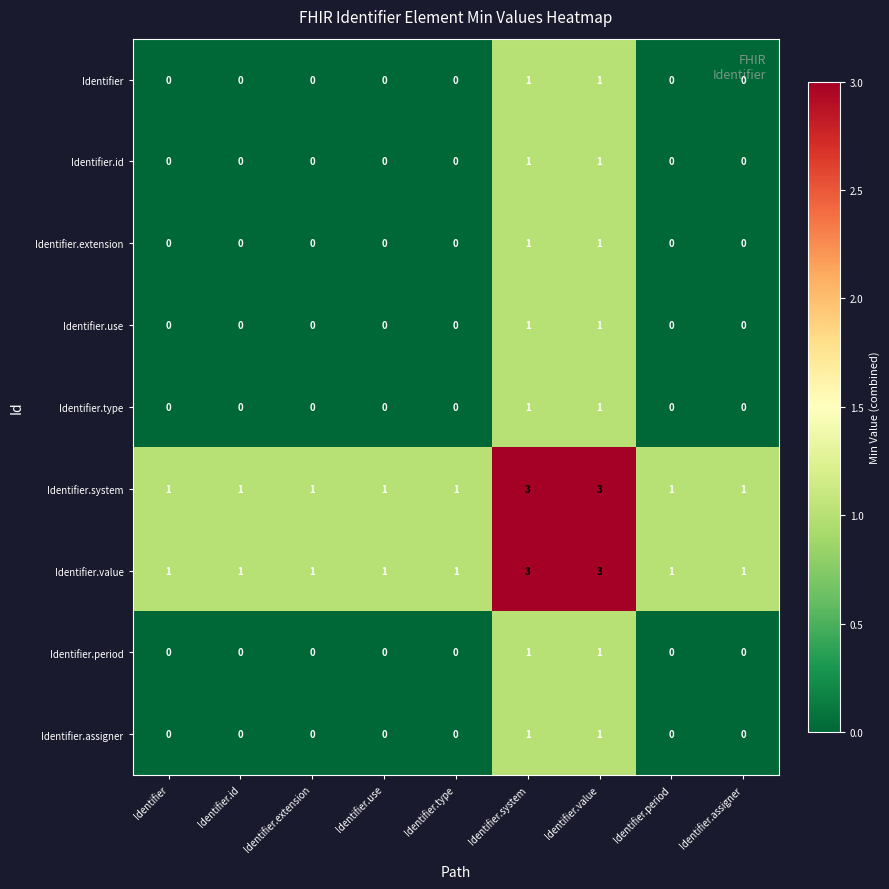

True or false: Identifier.value has a value of 2 at Identifier.extension.

False